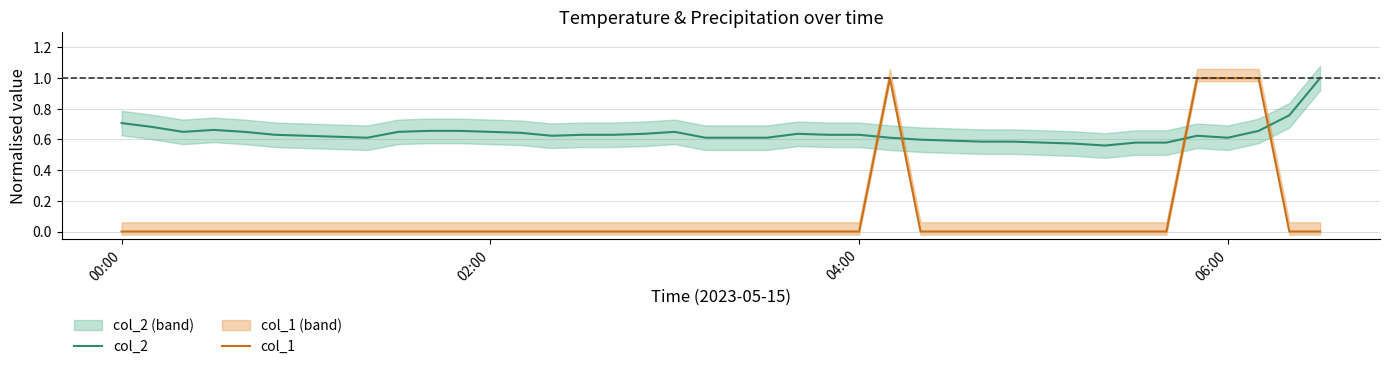

How many series are shown in this chart?

2